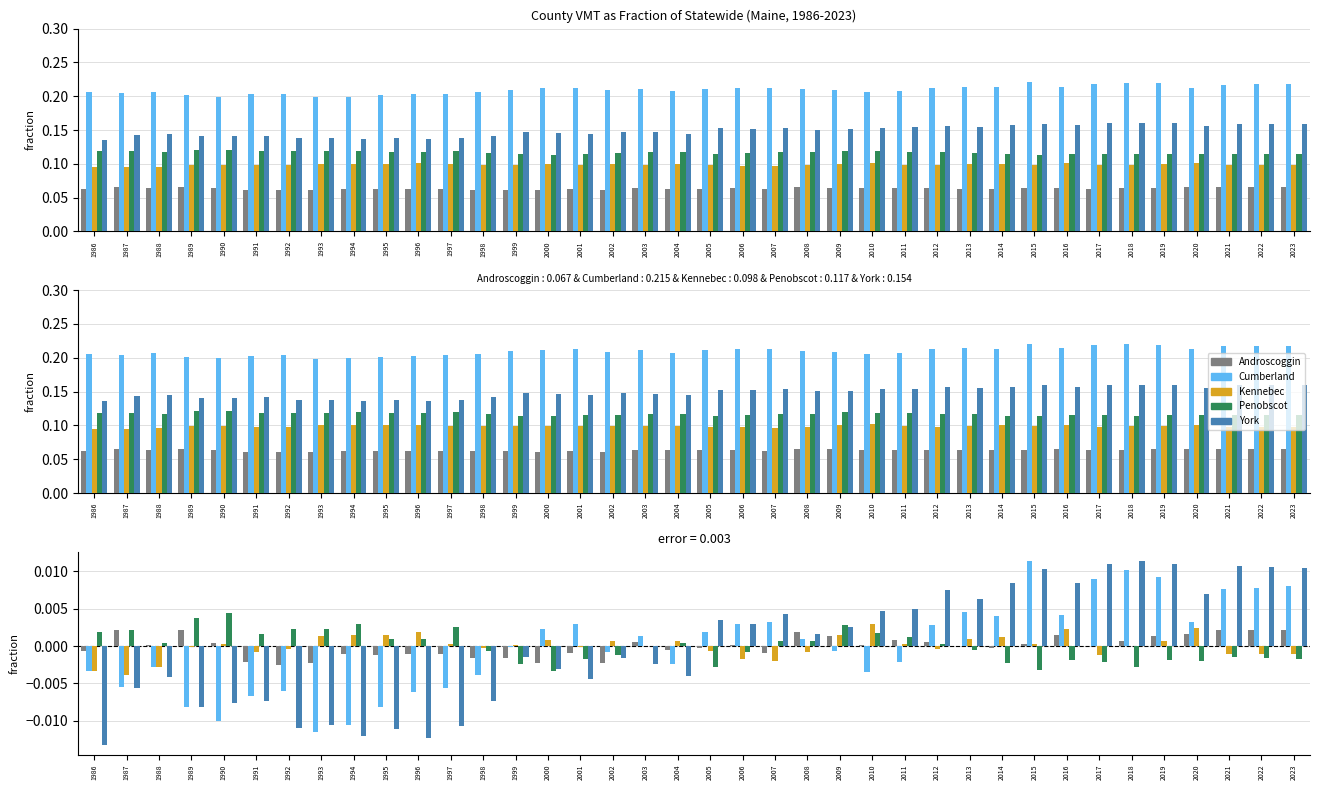

How many bars are there in each group?

5